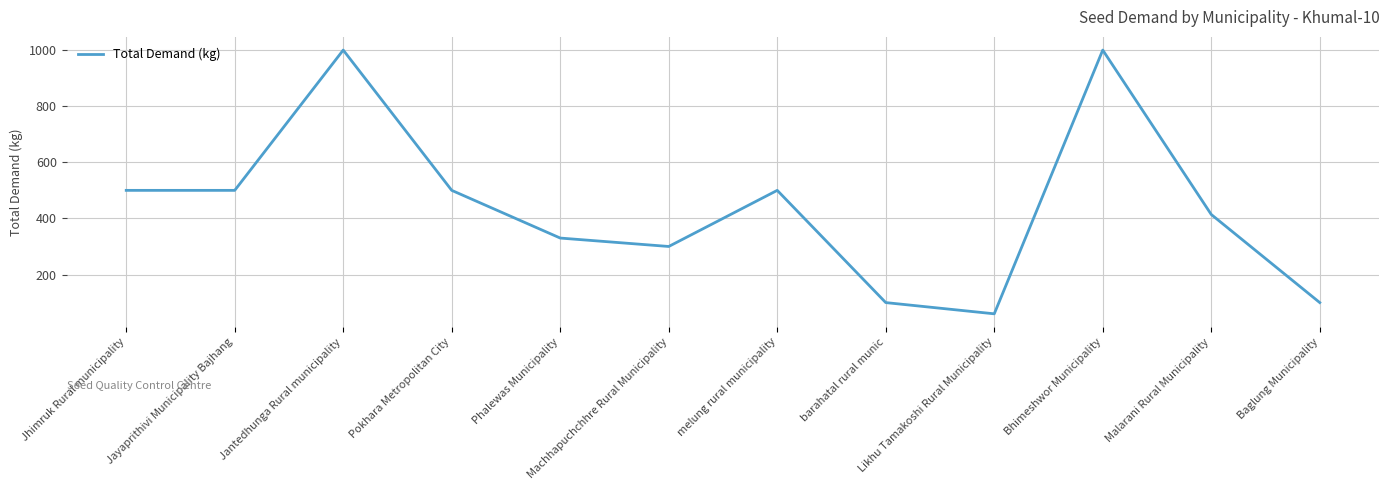

Is it true that the value at Likhu Tamakoshi Rural Municipality is 26?

False